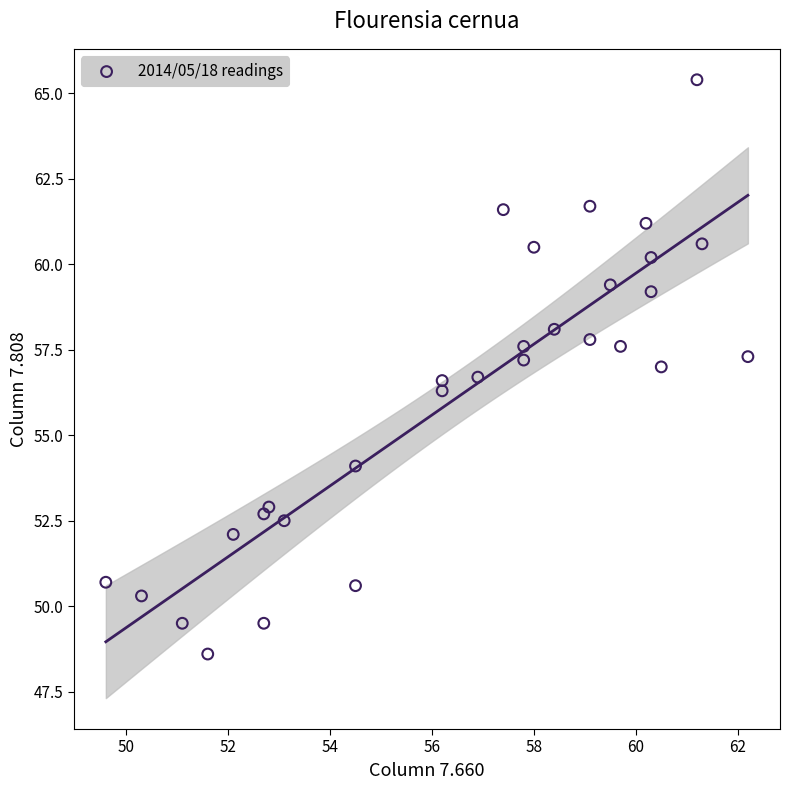

What is the range of Y values (max minus min)?

16.8